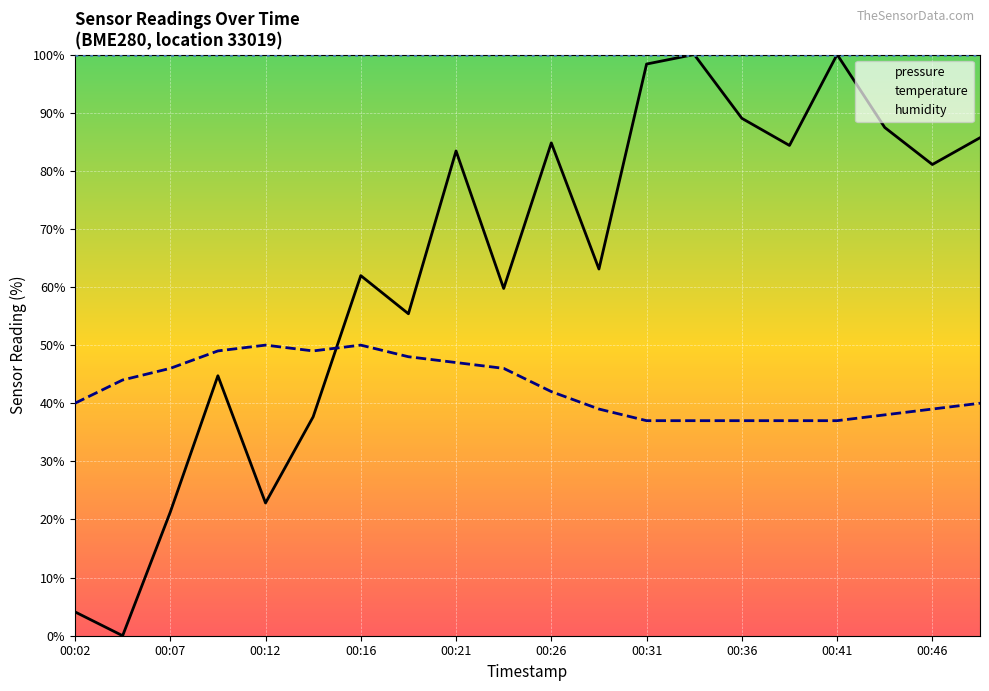

The value of pressure at 2023-01-28T00:34:18 is 143.0. True or false?

False